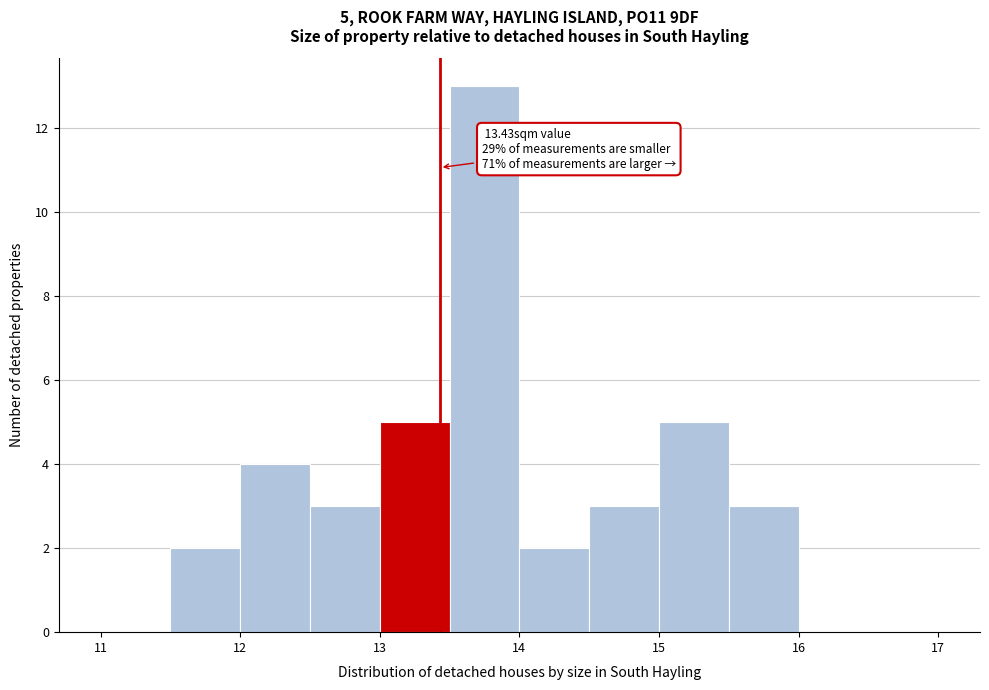

Over which range of the x-axis is the bar tallest?

13.5 to 14.0